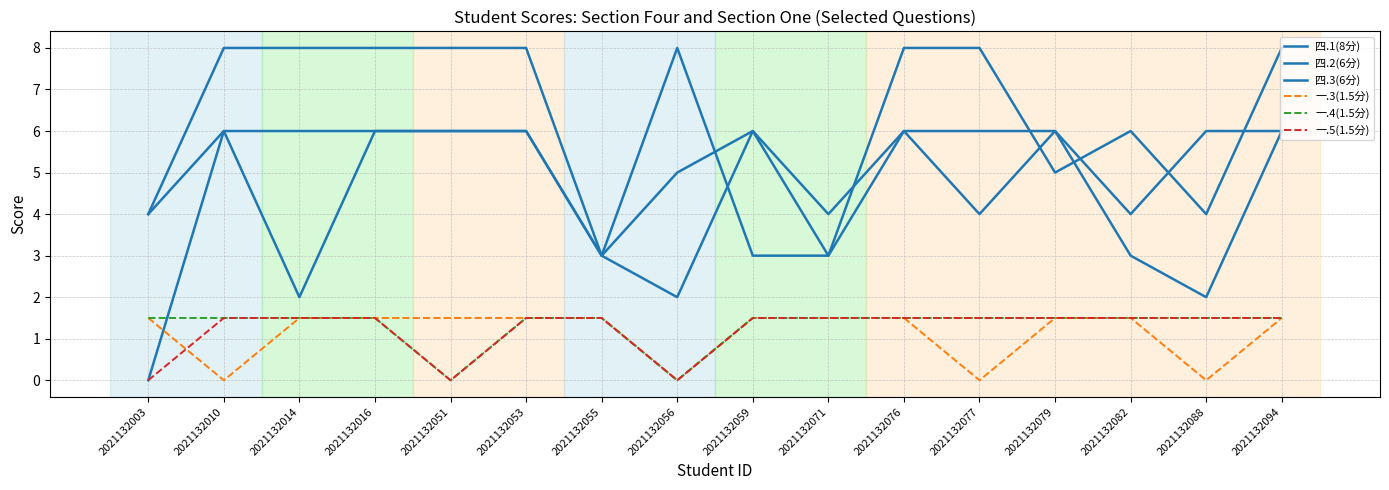

Which series has the largest range (max minus min)?

四.3(6分)